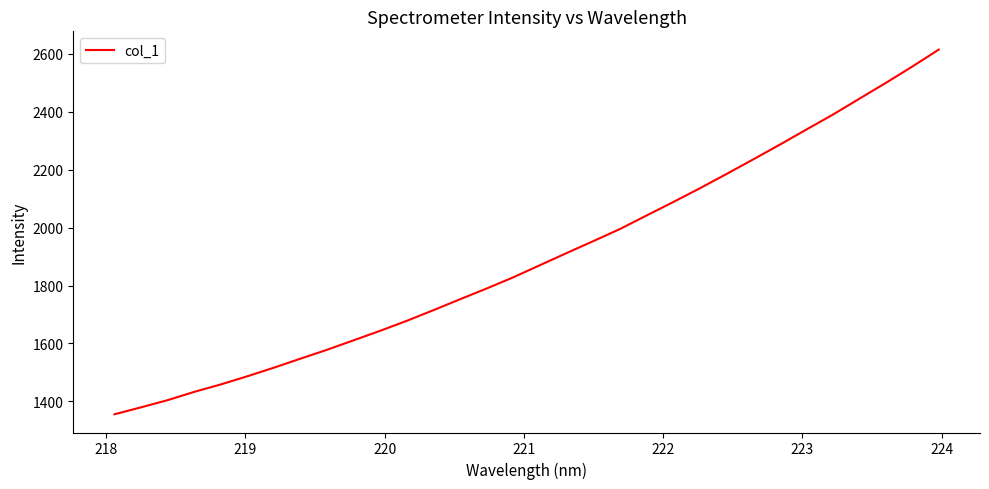

What is the minimum value shown in the chart?

1355.1